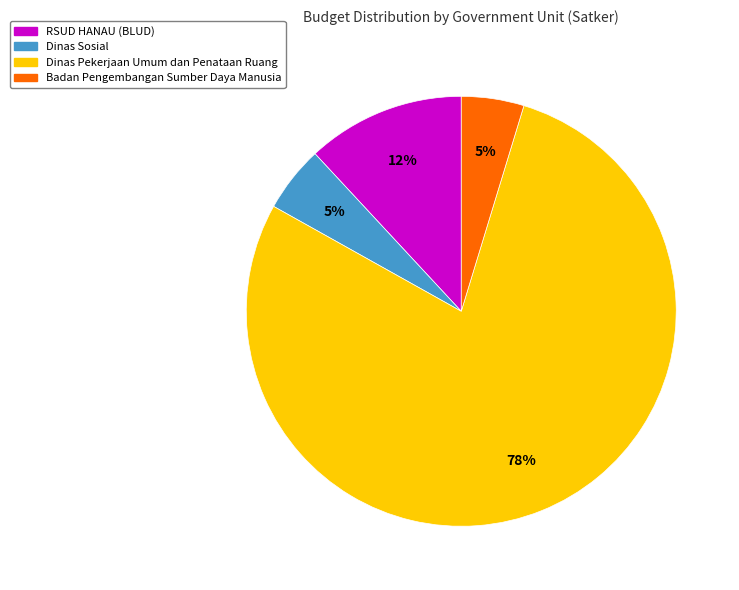

How many slices are in this pie chart?

4